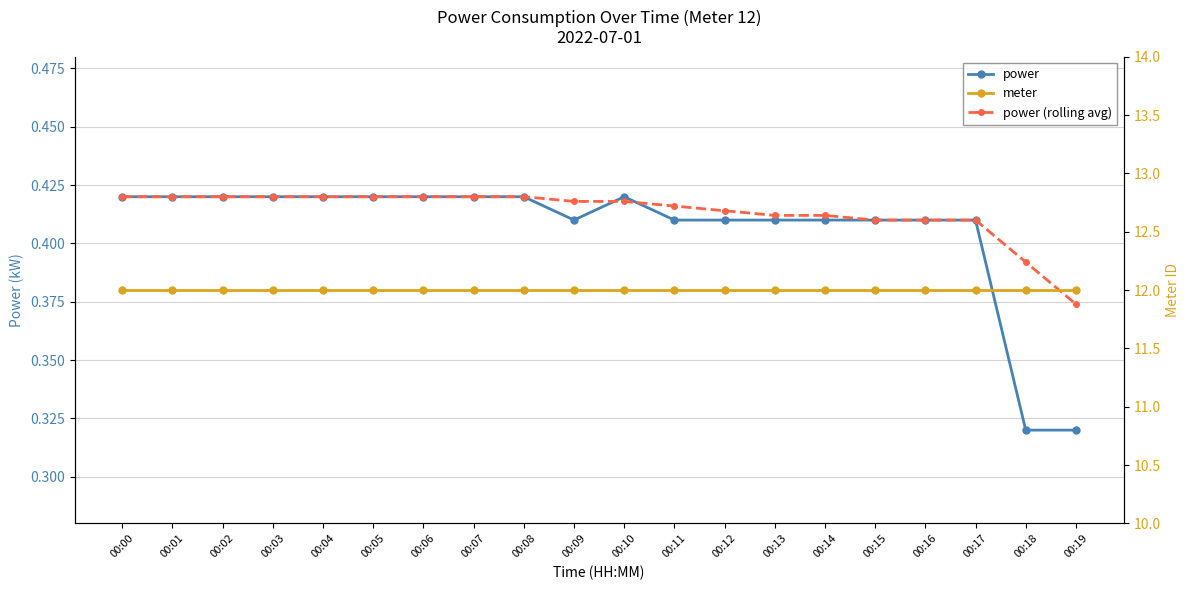

Count the power (rolling avg) values in the range 0 to 1.

20